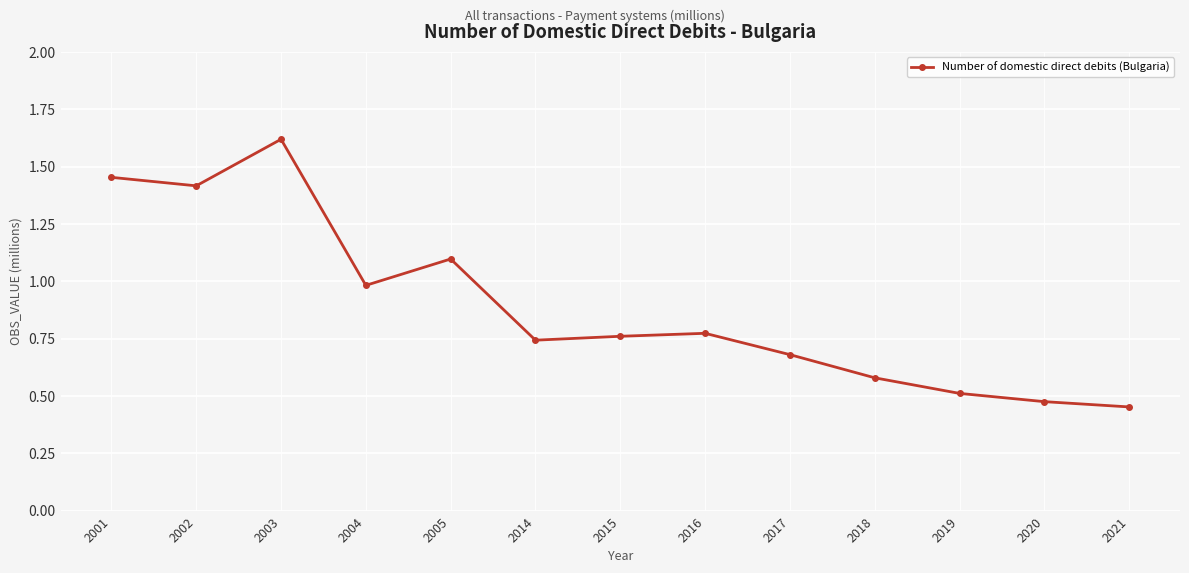

How many interior local valleys (lower than both neighbors) does the data have?

3